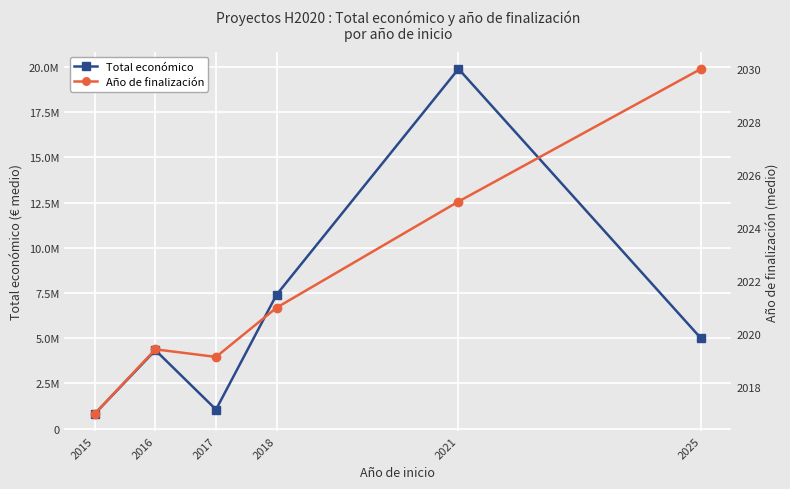

What is the lowest value of the Año de finalización series?

2017.0